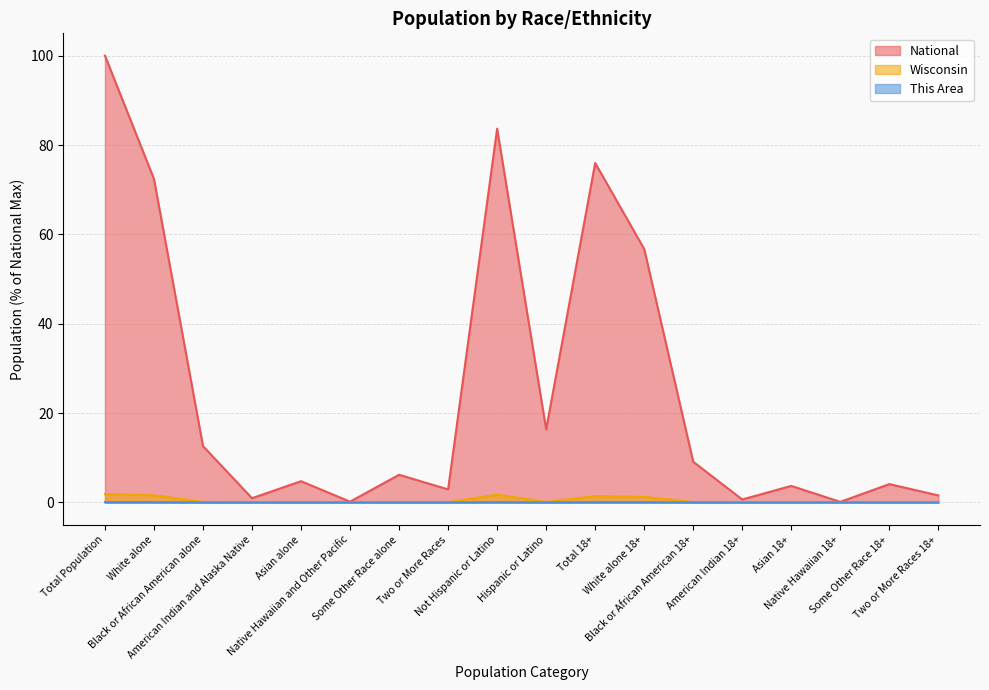

What is the total value across all series at Two or More Races?

3.0